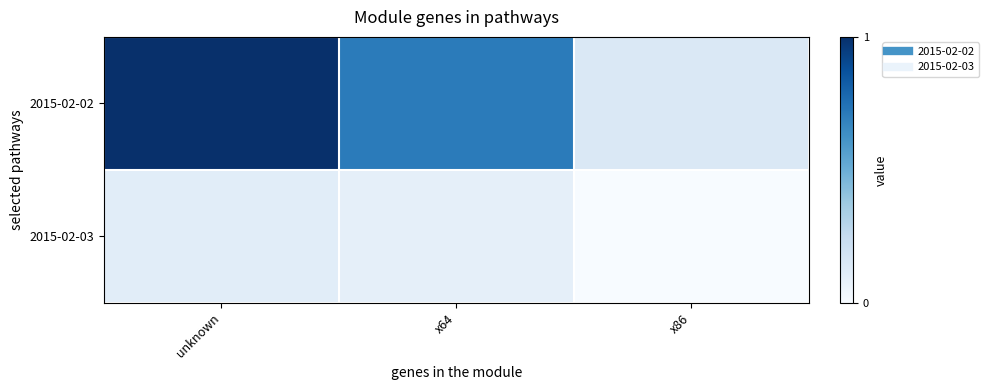

Which series has the widest spread of values?

2015-02-02